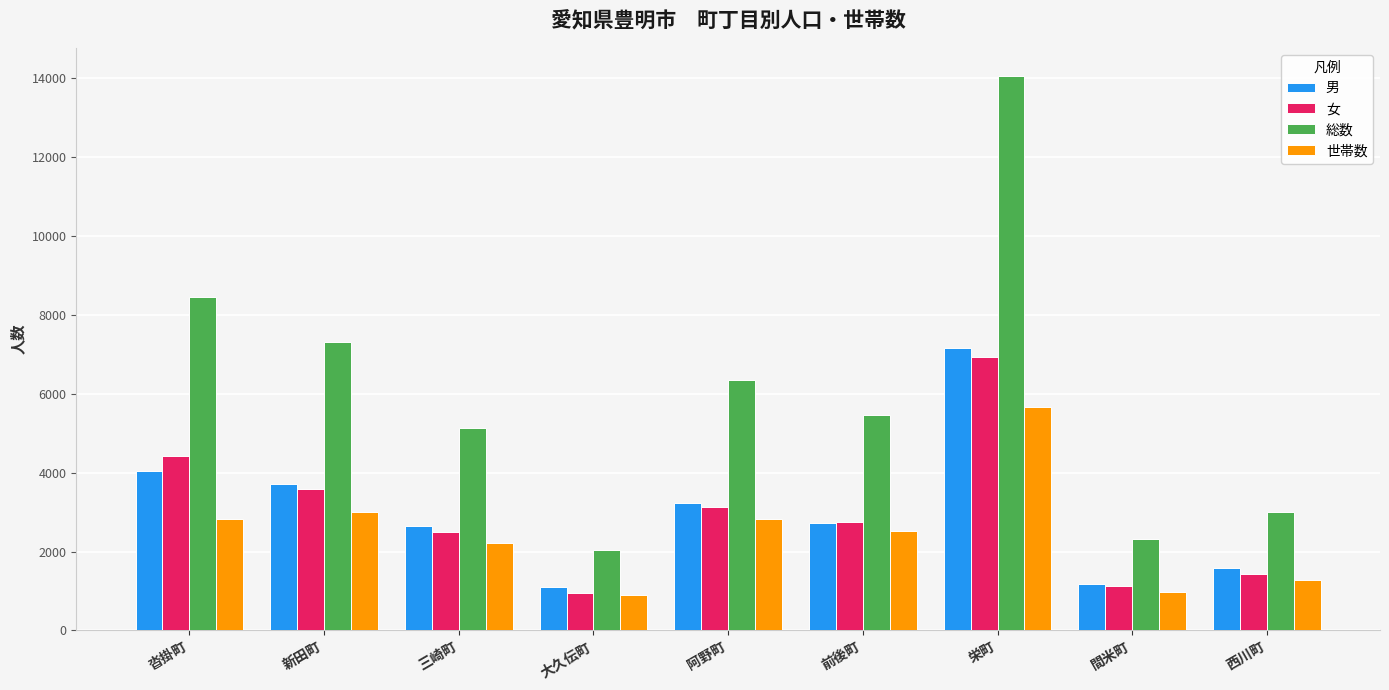

What is the value of the 総数 bar at the 4th from the left?

2045